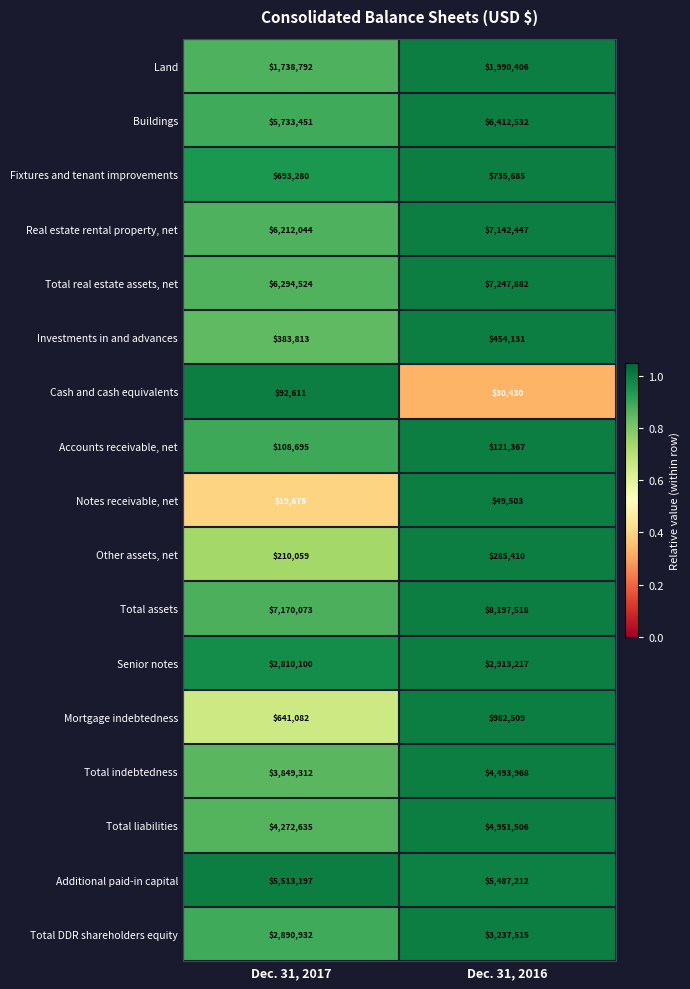

Is it true that Total assets equals 13687416 at Dec. 31, 2016?

False